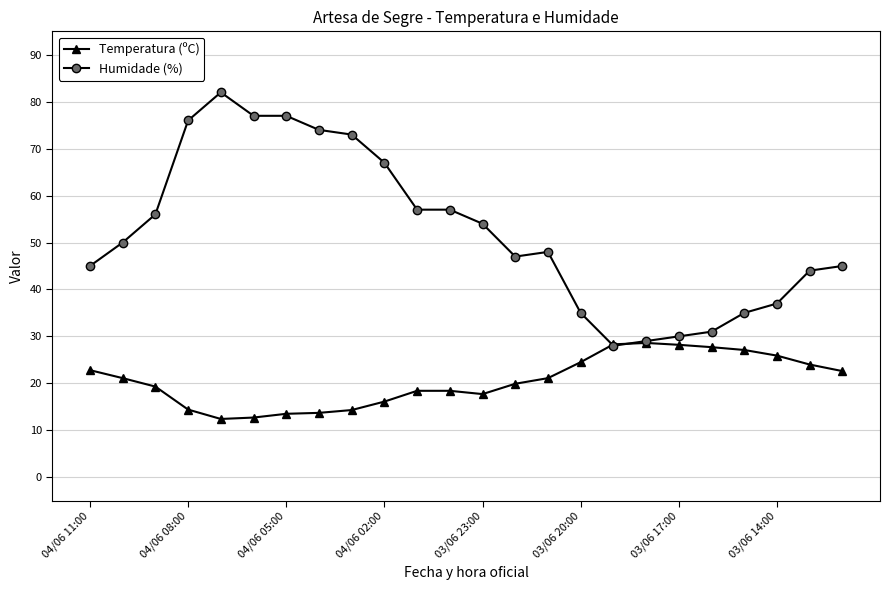

Which series has the largest total across all categories?

Humidade (%)